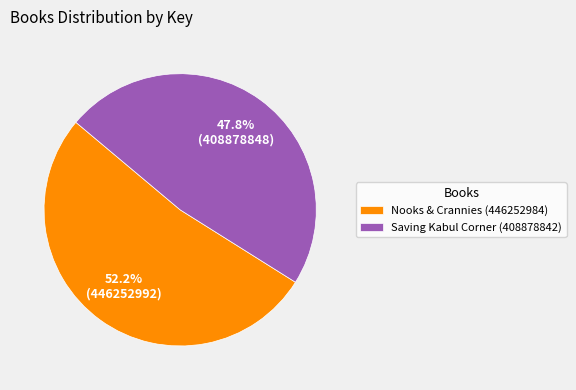

To the nearest percent, what is the difference between the largest and smallest slice percentages?

4%